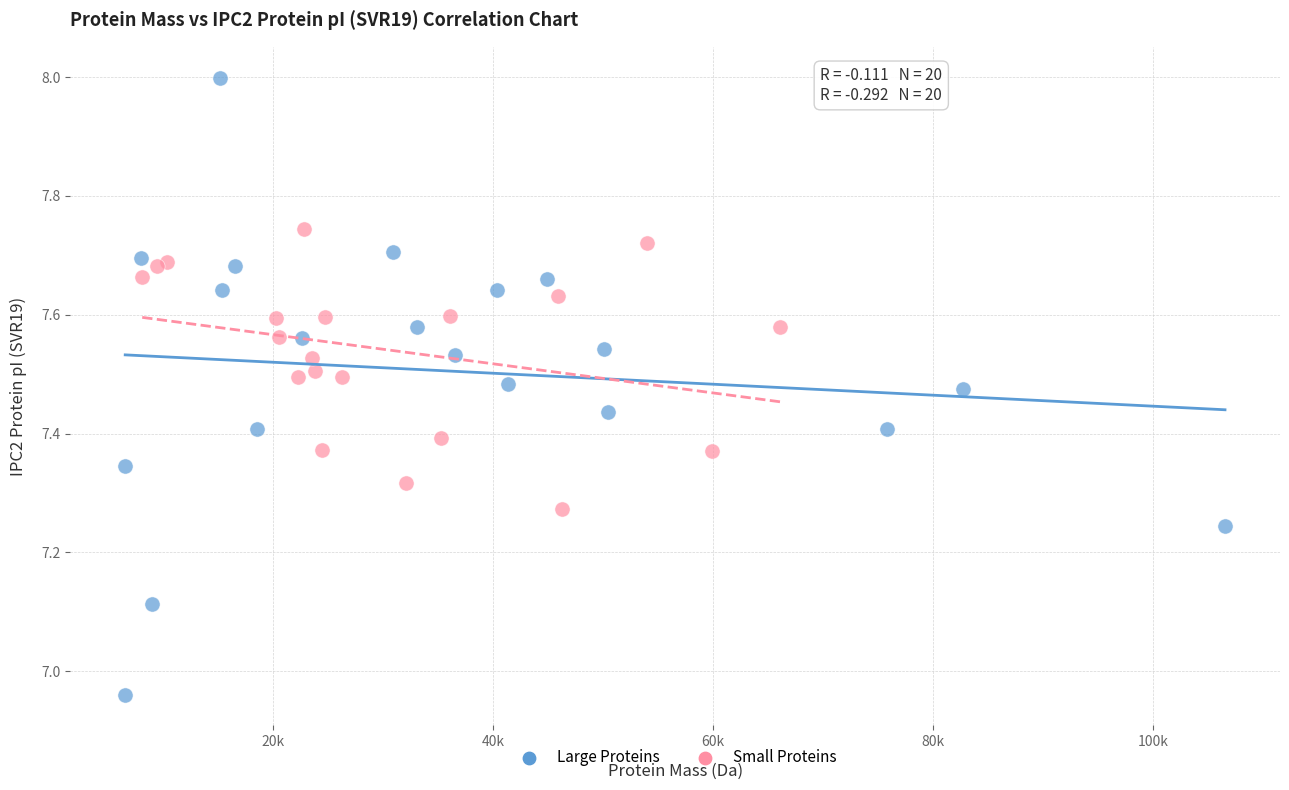

Which series contains the lowest Y value?

Large Proteins